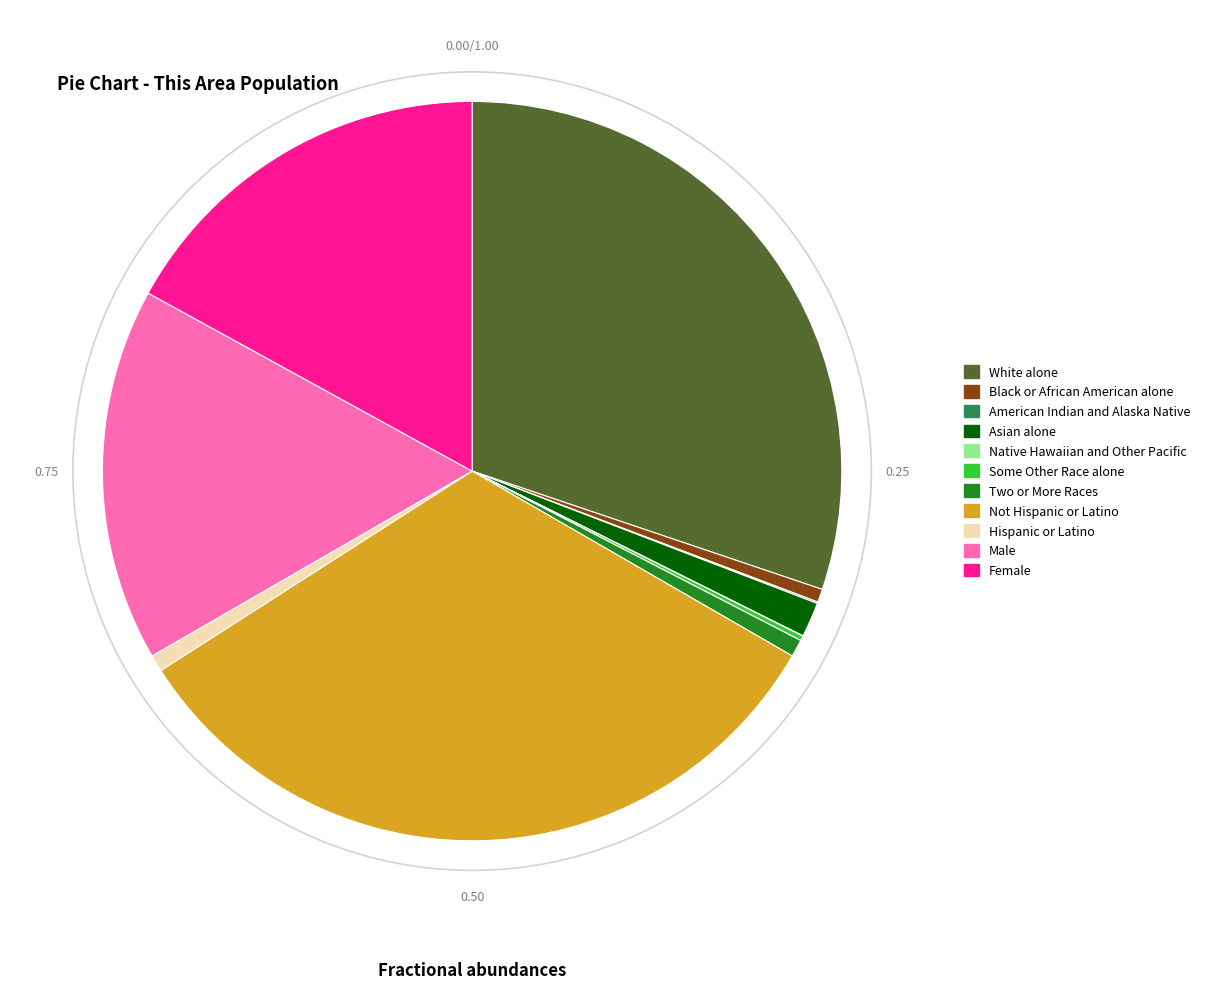

What is the ratio of the value at Hispanic or Latino to the value at Asian alone?

0.5